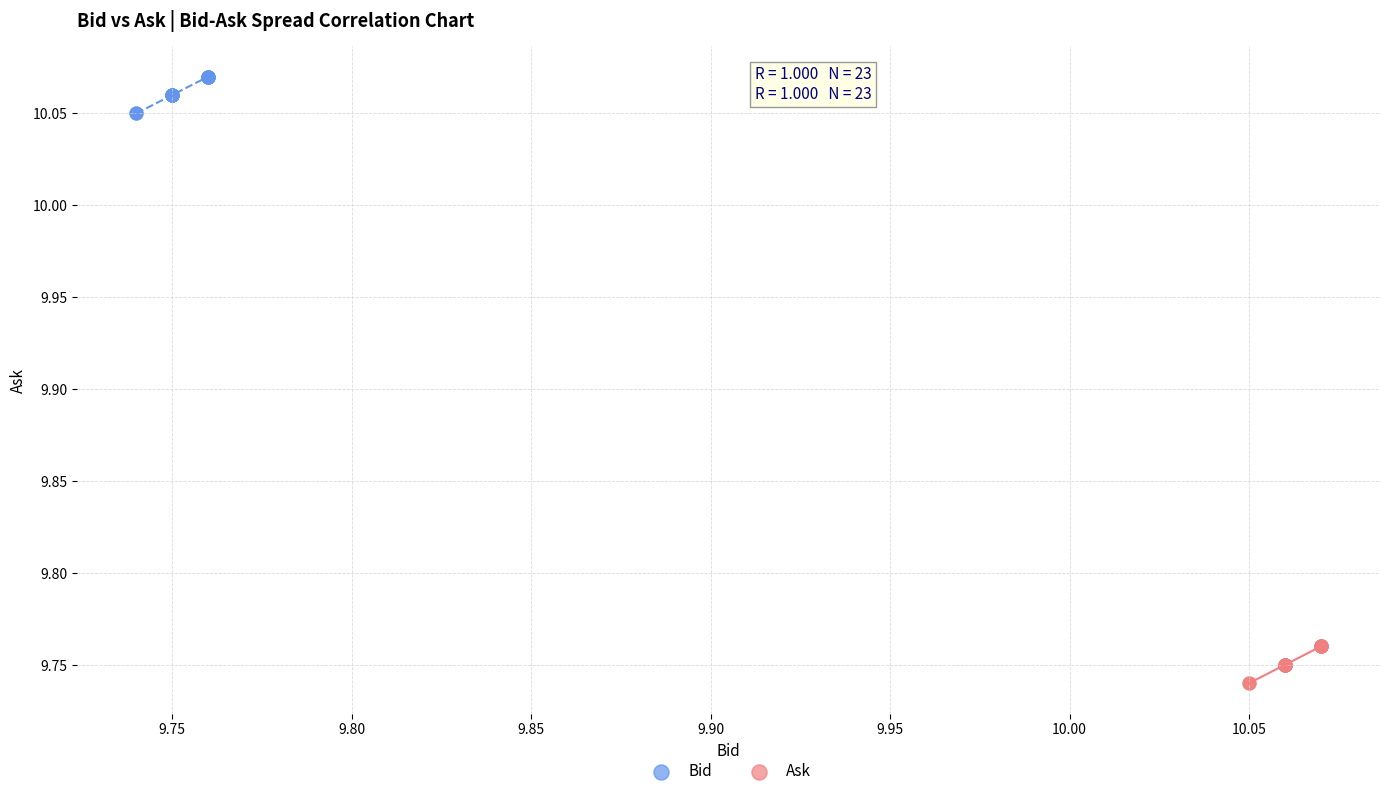

What are all the series names shown in the legend?

Bid, Ask